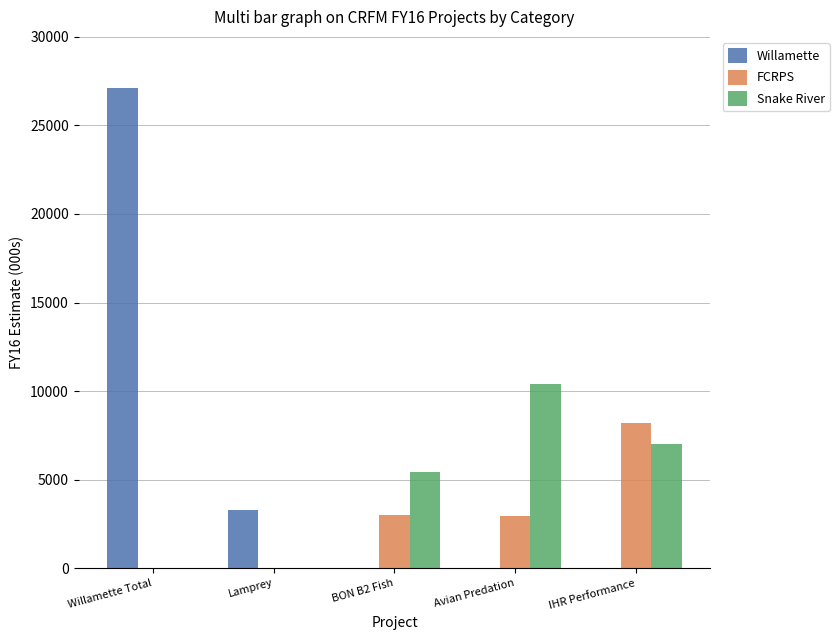

Which series changed the most between Willamette Total and Lamprey?

Willamette